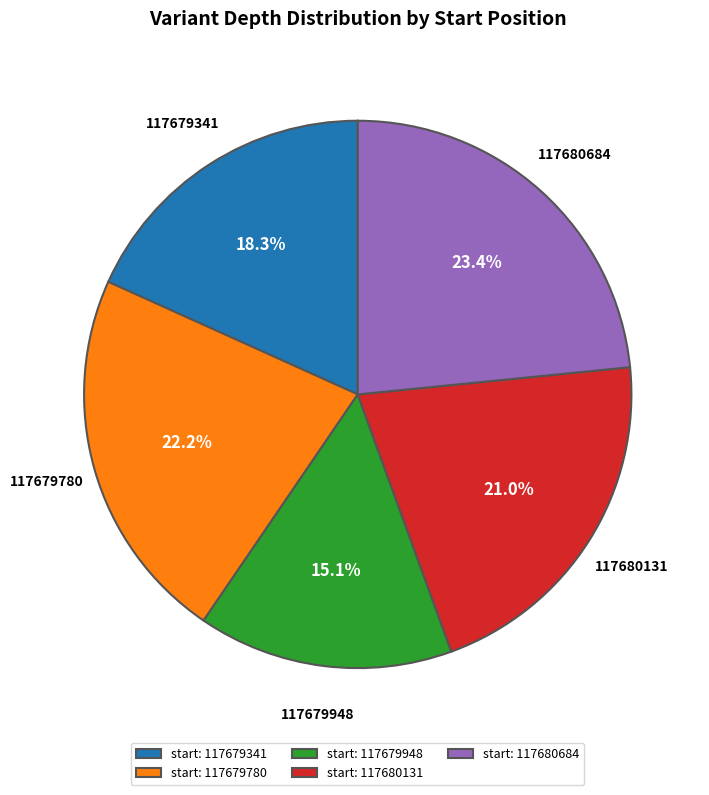

The 117680131 slice represents 16% of the pie. True or false?

False